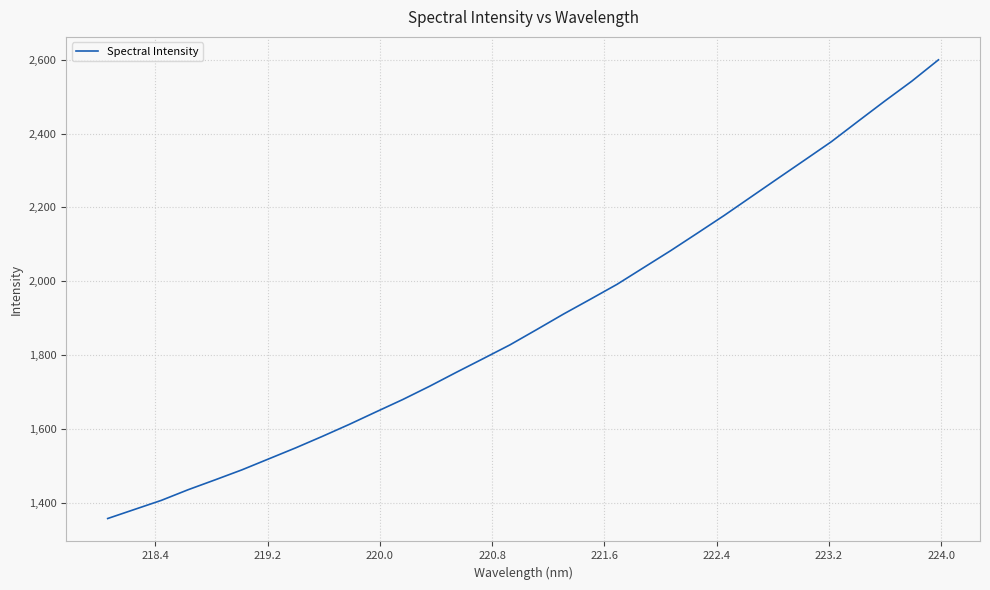

What is the greatest value displayed?

2599.9